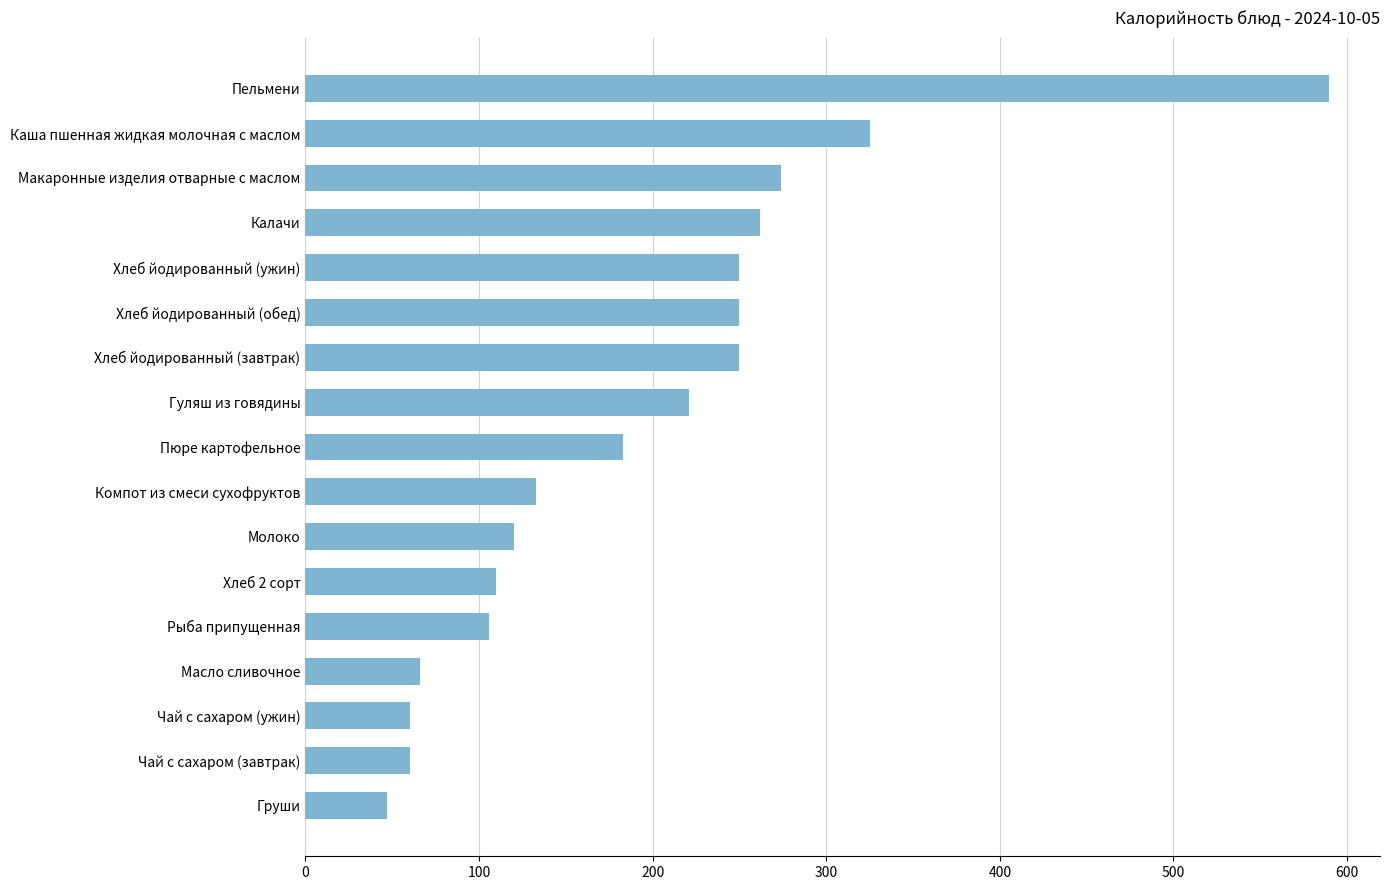

At which label is the value closest to 318?

Каша пшенная жидкая молочная с маслом